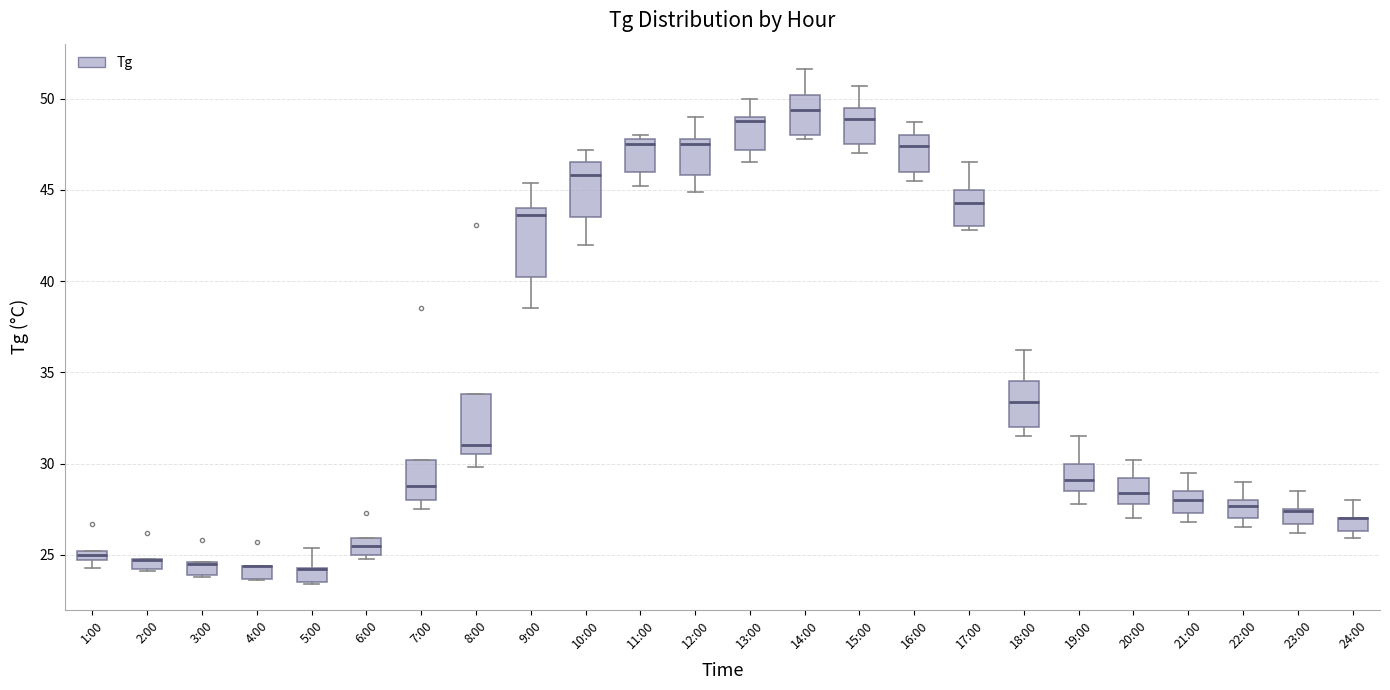

Comparing the boxes themselves (not the whiskers), which one is the tallest?

9:00